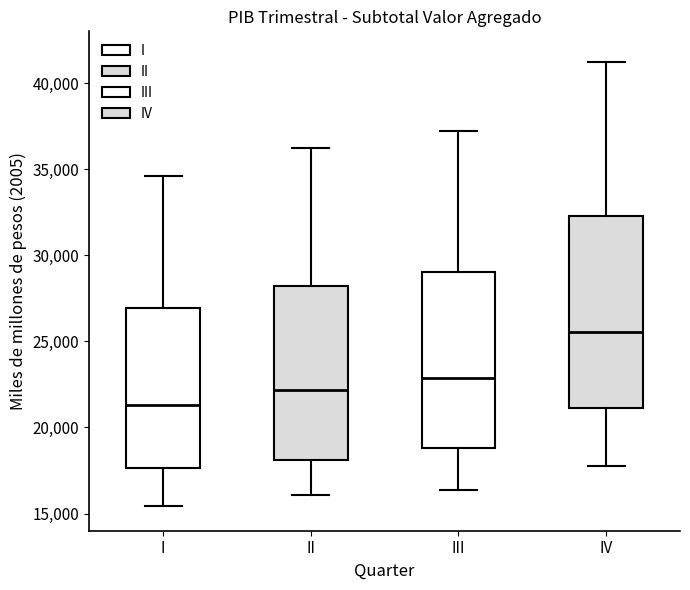

Which box has the highest median line?

IV